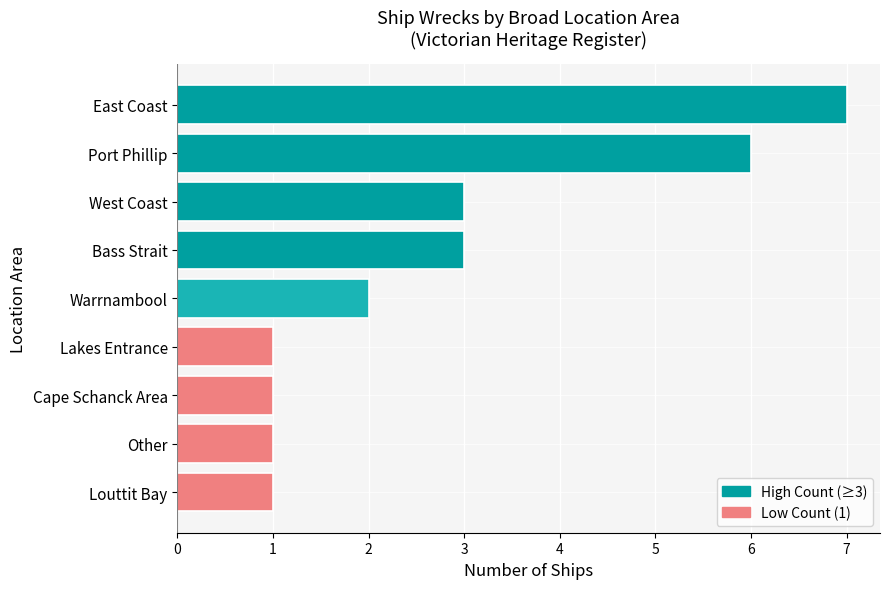

How many values are between 1 and 3?

7